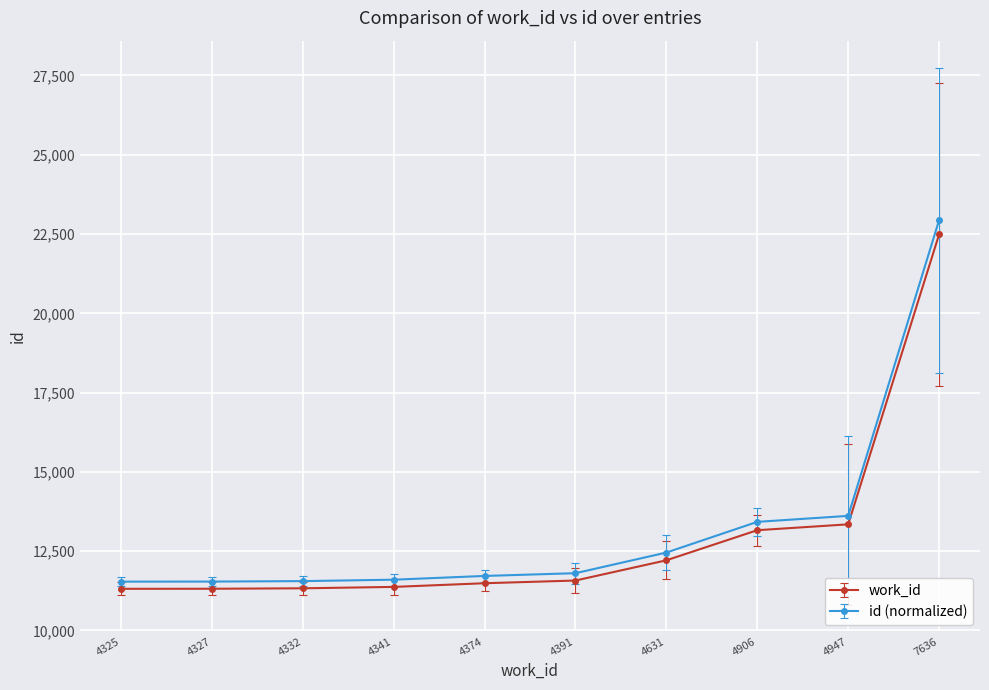

What is the value of the work_id point at the 1st from the left?

11313.0